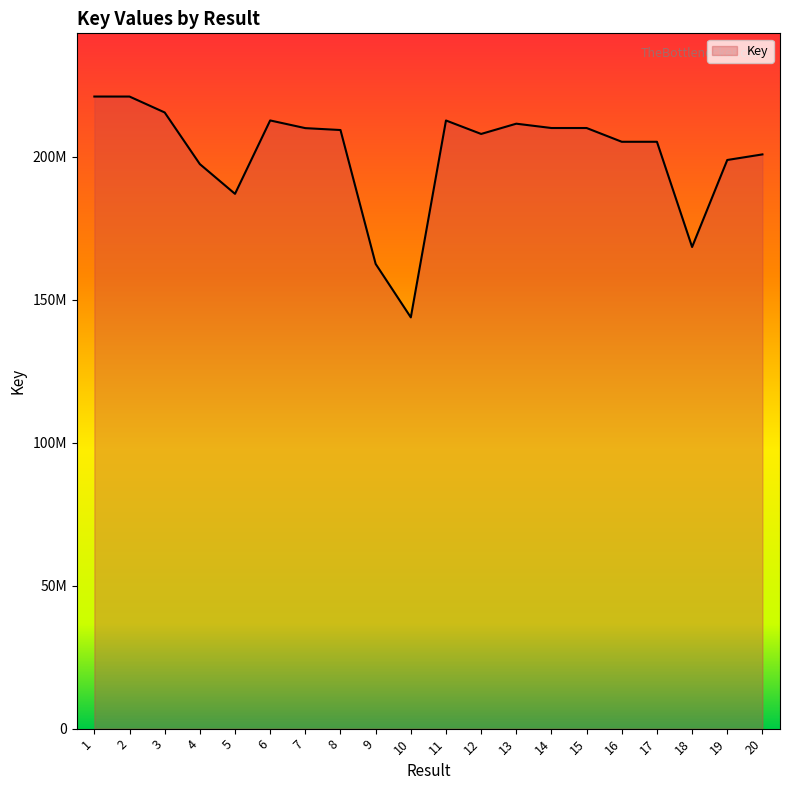

Does the chart display data point markers on the line(s)?

No